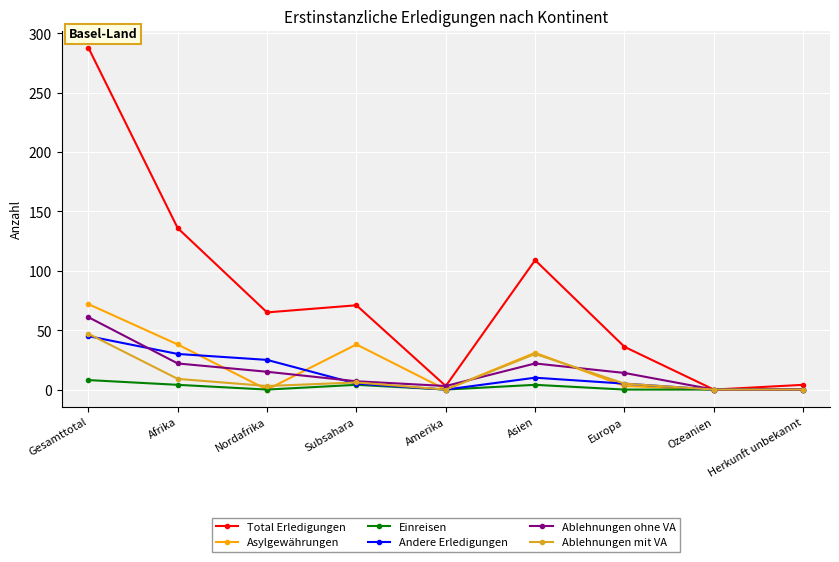

Does the chart have visible grid lines?

Yes